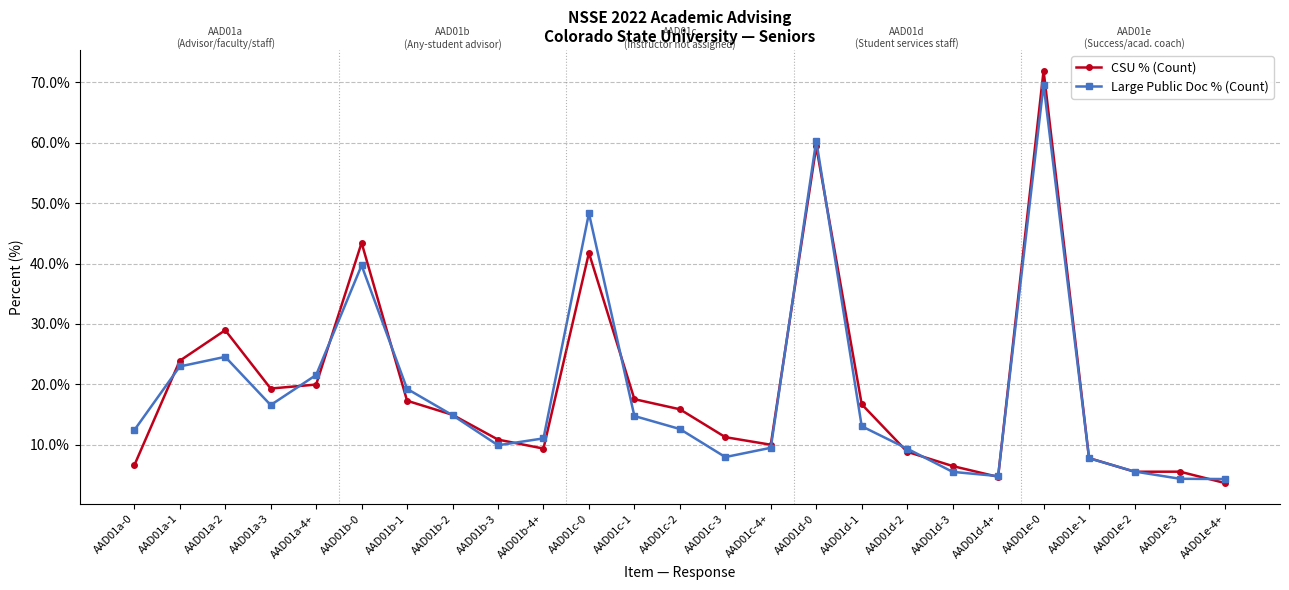

Is it true that Large Public Doc % (Count) equals 23.0 at AAD01a-1?

True